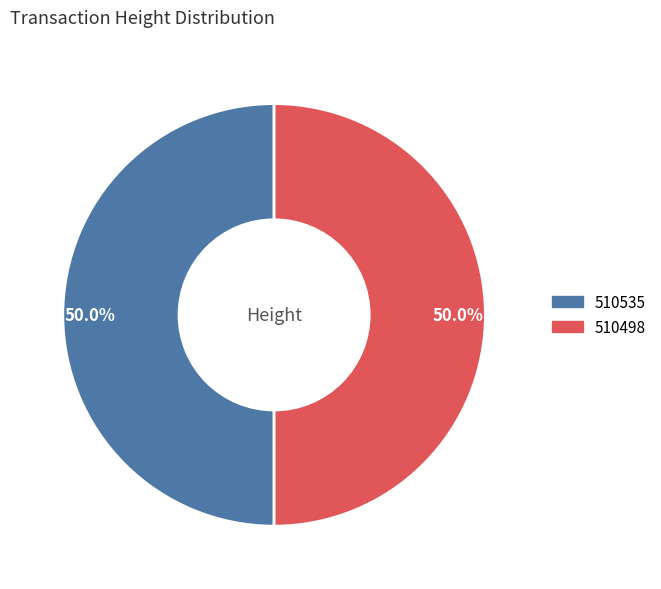

Rank the categories by value from highest to lowest.

510535, 510498